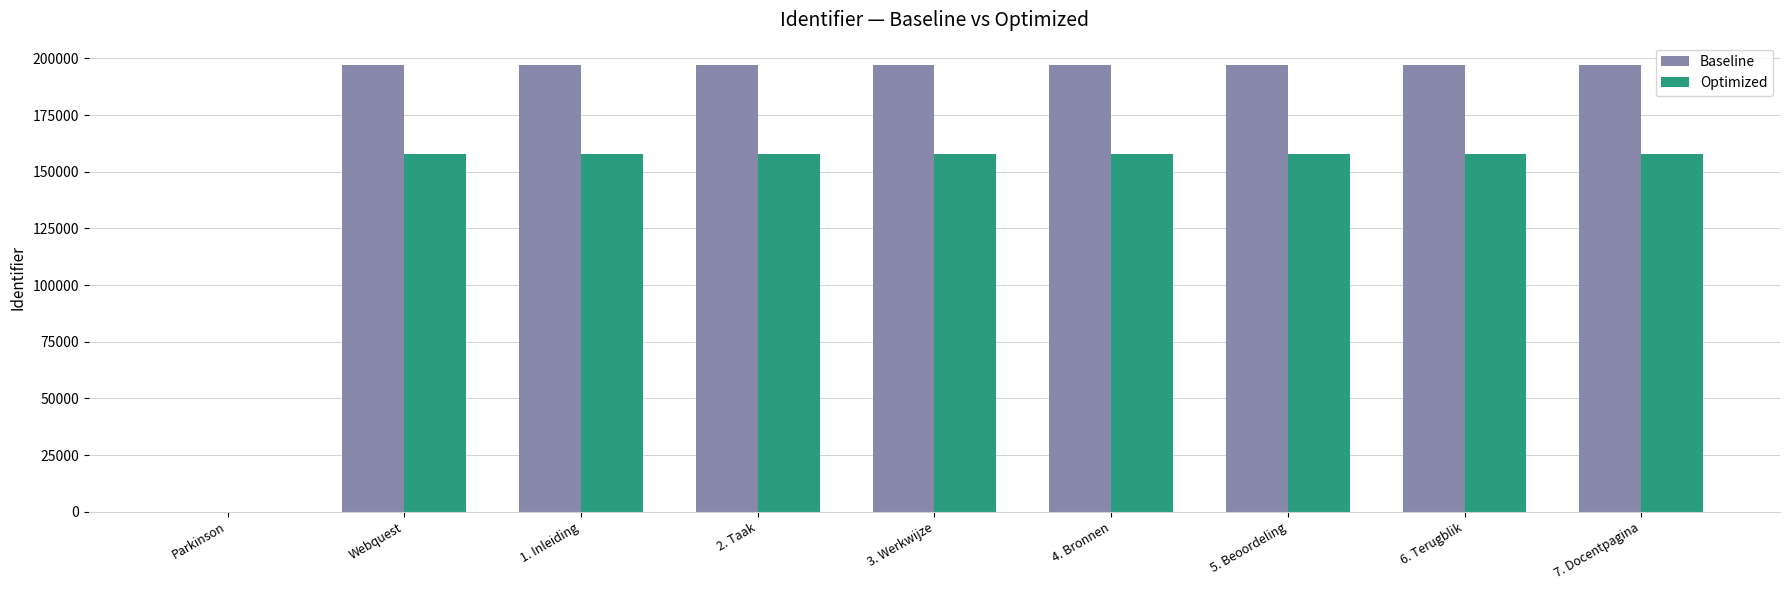

Are the bars grouped side by side (vs. stacked)?

Yes